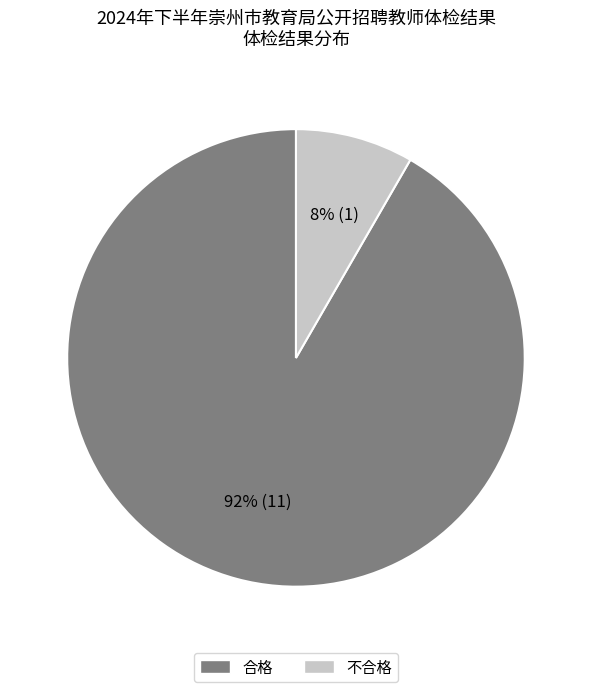

Is 不合格 the majority of the pie?

No